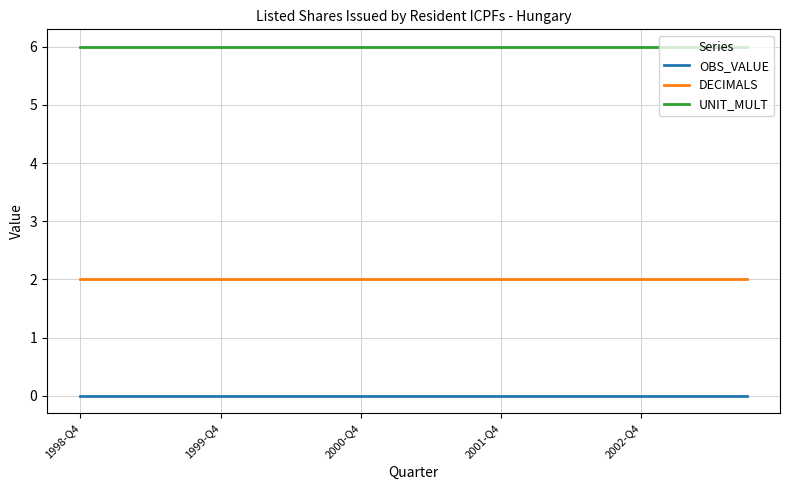

How many lines are shown in the chart?

3